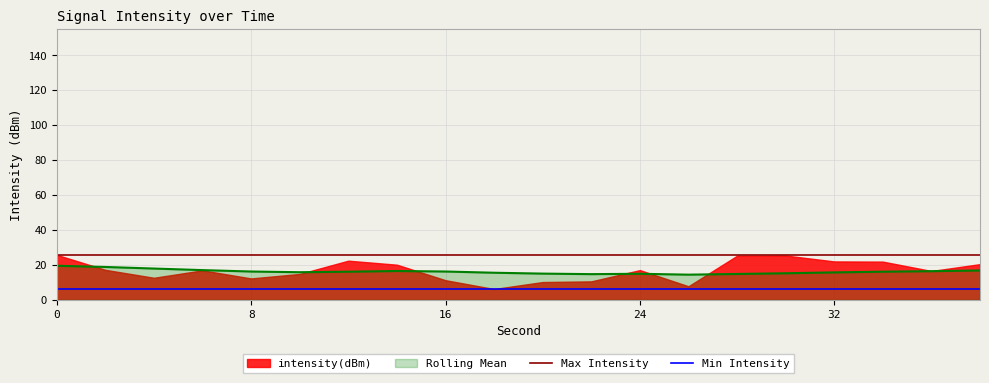

What is the average value of the Min Intensity series?

6.2